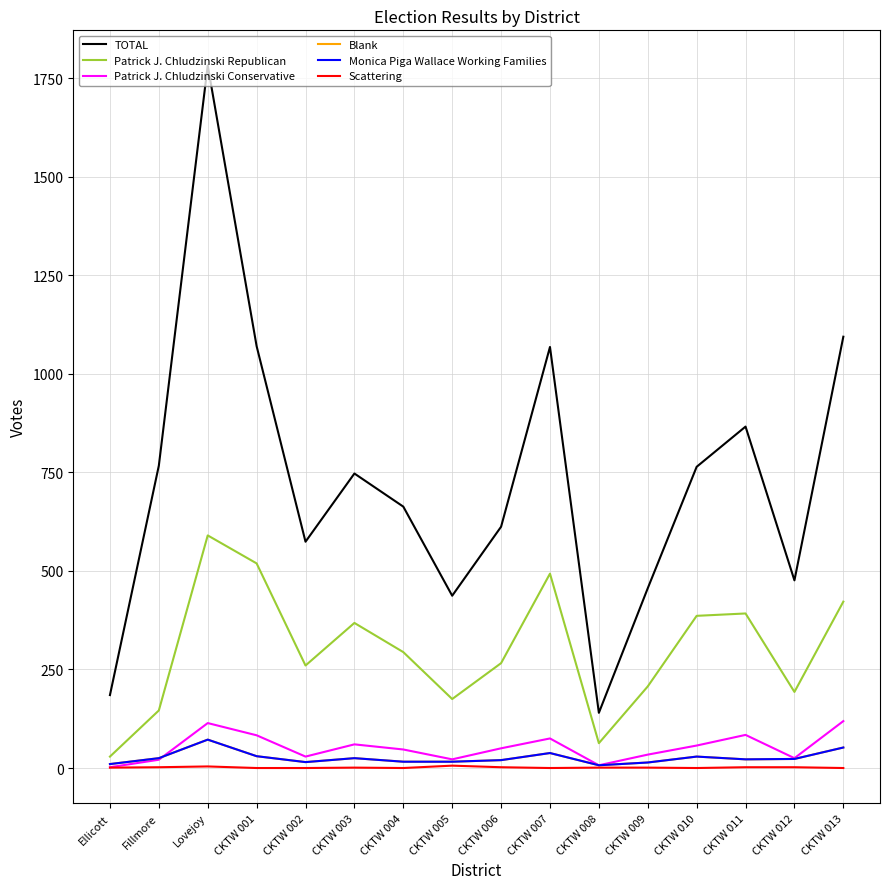

True or false: TOTAL and Patrick J. Chludzinski Conservative intersect in this chart.

False